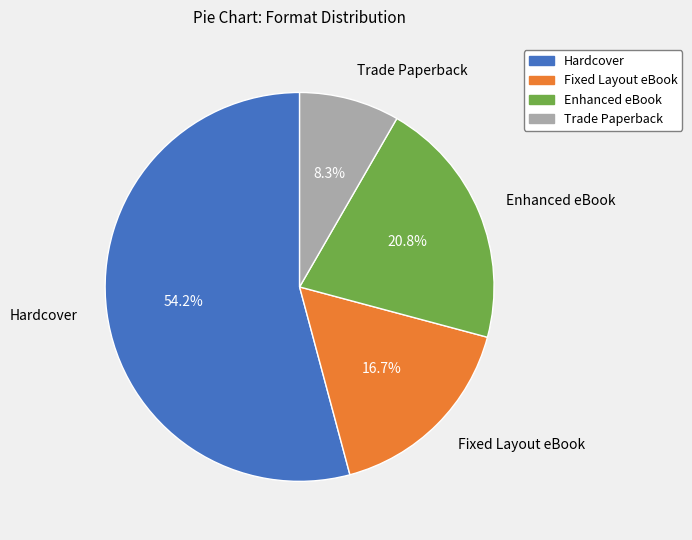

To the nearest percent, what is the difference between the largest and smallest slice percentages?

46%